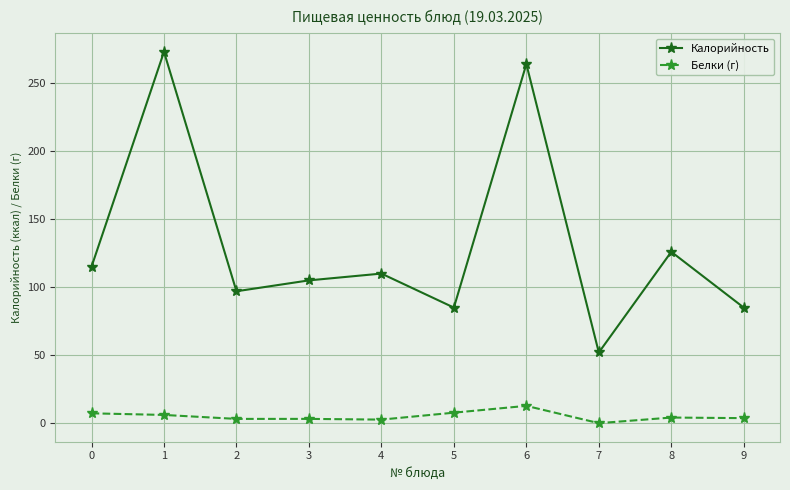

Which series has the largest range (max minus min)?

Калорийность